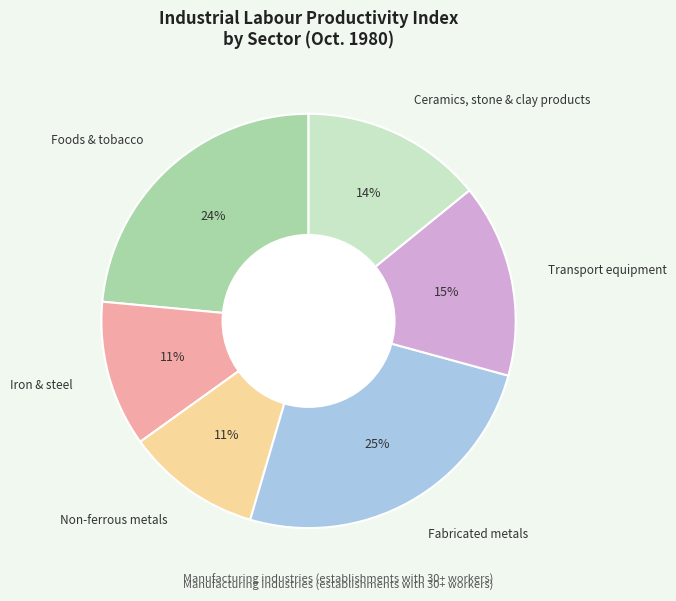

Does Foods & tobacco represent more than half of the total?

No